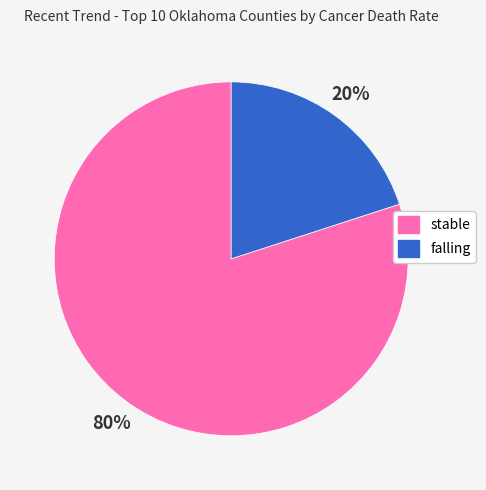

To the nearest percent, what is the difference between the largest and smallest slice percentages?

60%